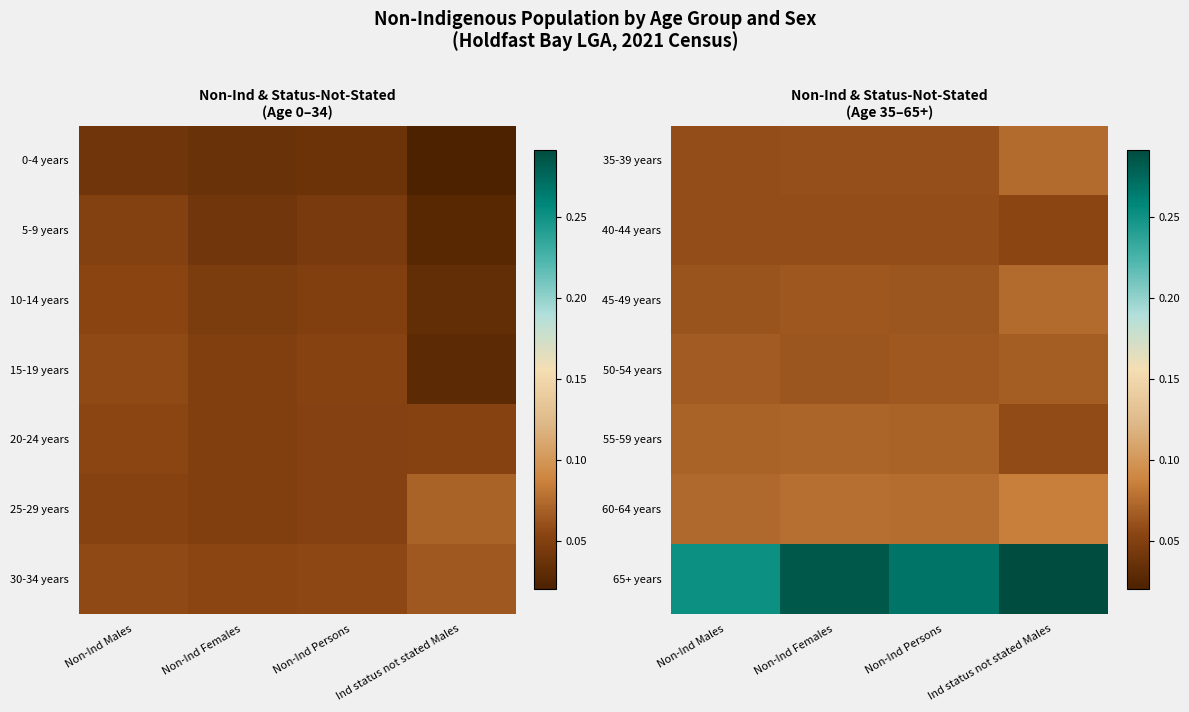

Count the 35-39 years values in the range 0 to 1.

4